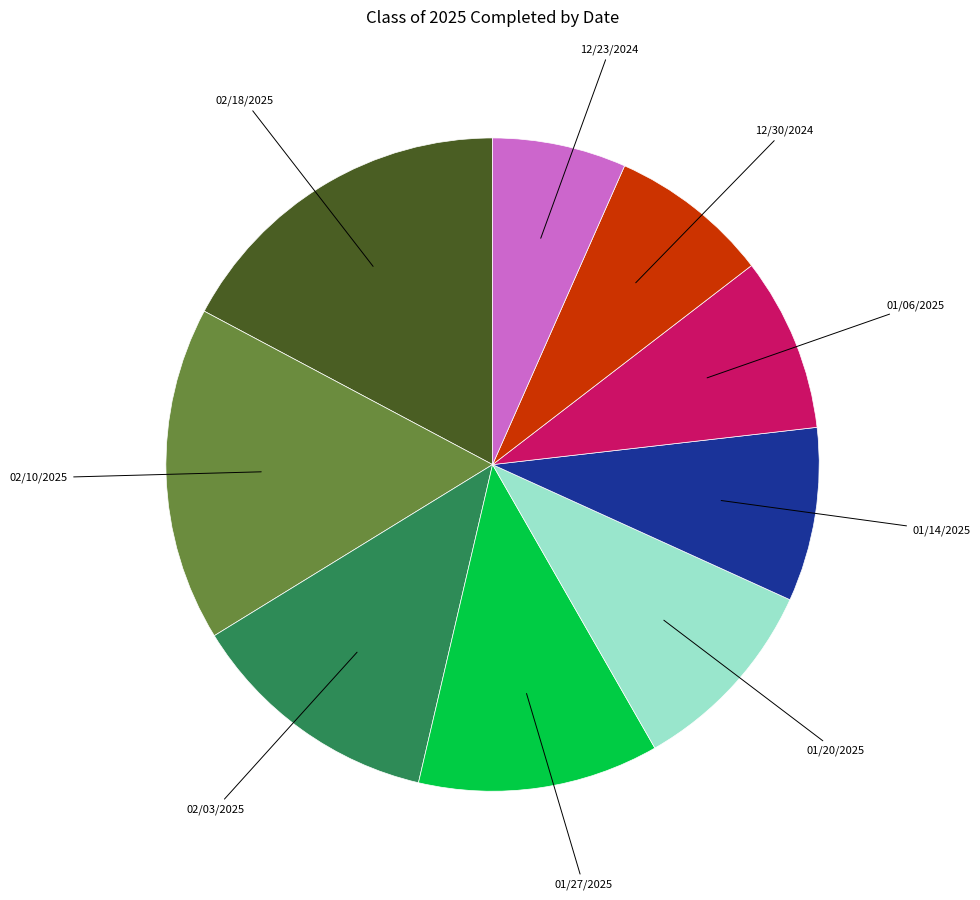

True or false: 01/20/2025 accounts for 10% of the total.

True